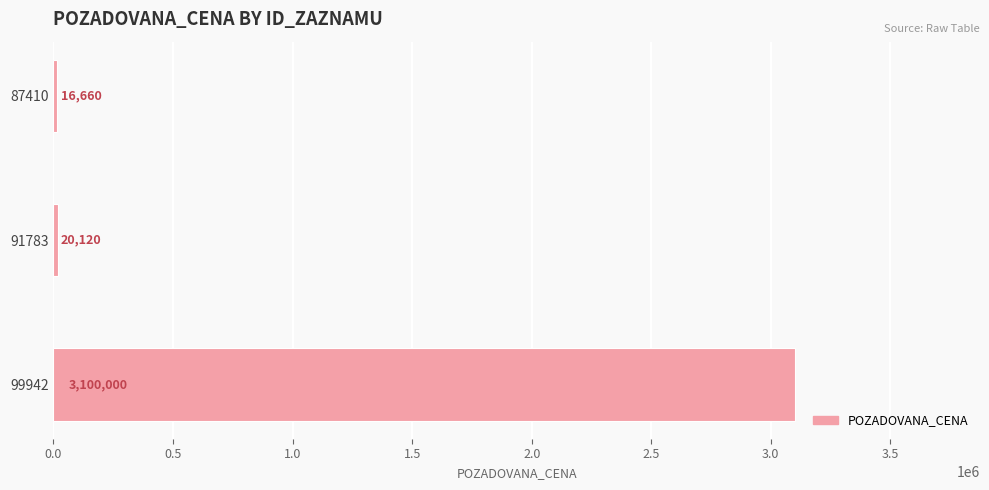

What is the difference between the maximum and minimum values?

3083340